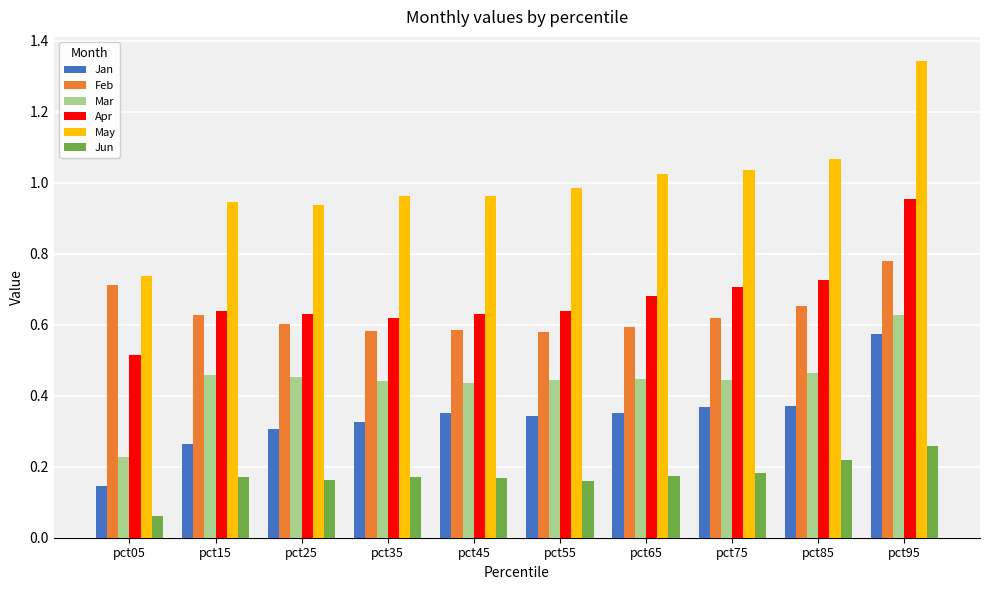

At pct75, list the series in order from smallest to largest.

Jun, Jan, Mar, Feb, Apr, May